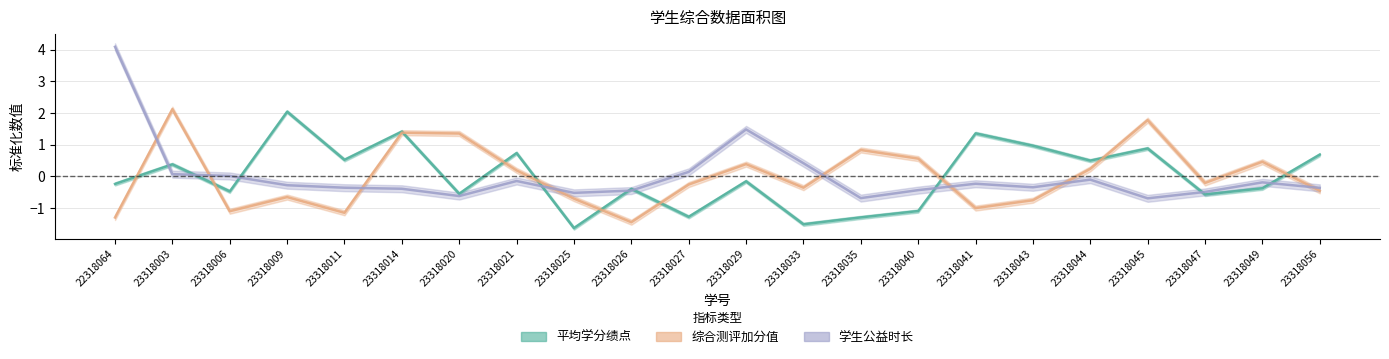

At 23318003, list the series in order from largest to smallest.

综合测评加分值, 平均学分绩点, 学生公益时长